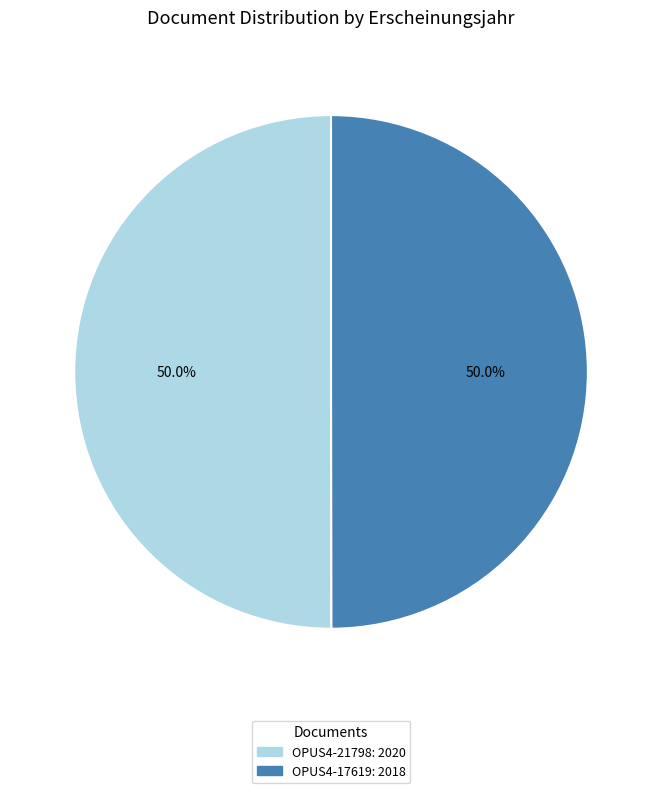

What is the ratio of the value at OPUS4-21798 to the value at OPUS4-17619?

1.0